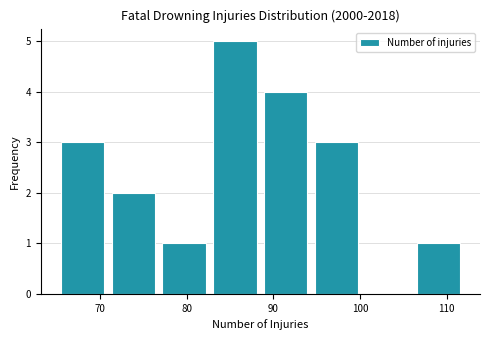

How tall is the bar that spans 71 to 77 on the x-axis? Neither the bar edges nor the heights are printed on the chart, so give them approximately, as read against the axes.

2